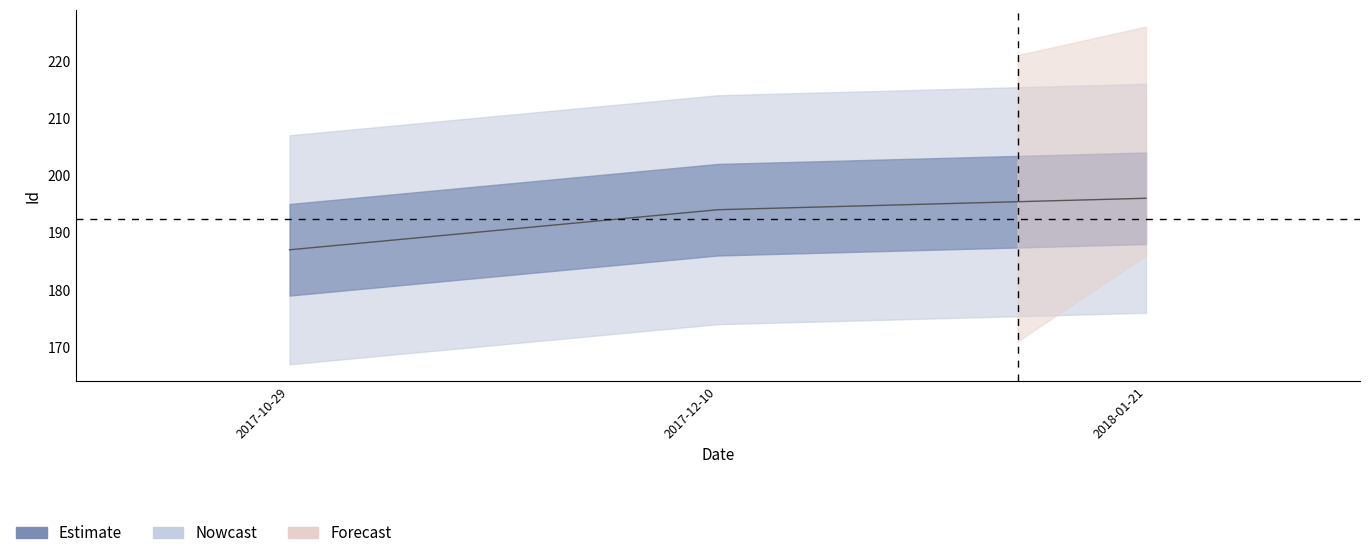

What is the change in value from 2017-10-29 to 2017-12-10?

+7